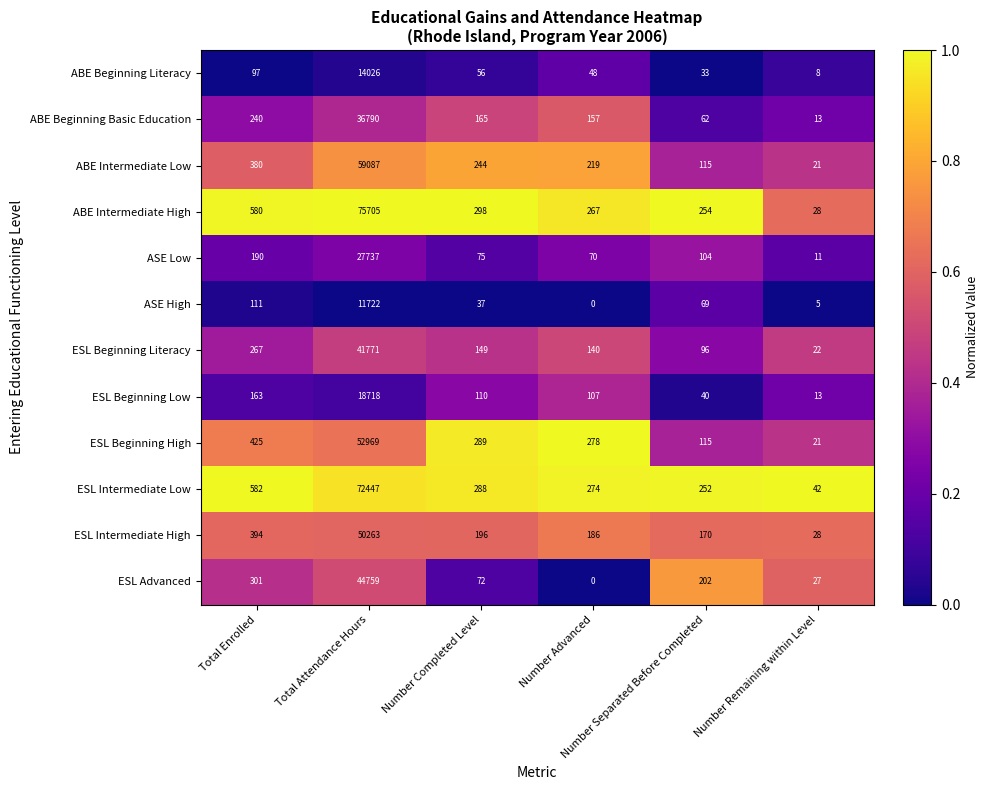

How many series are shown in this chart?

12